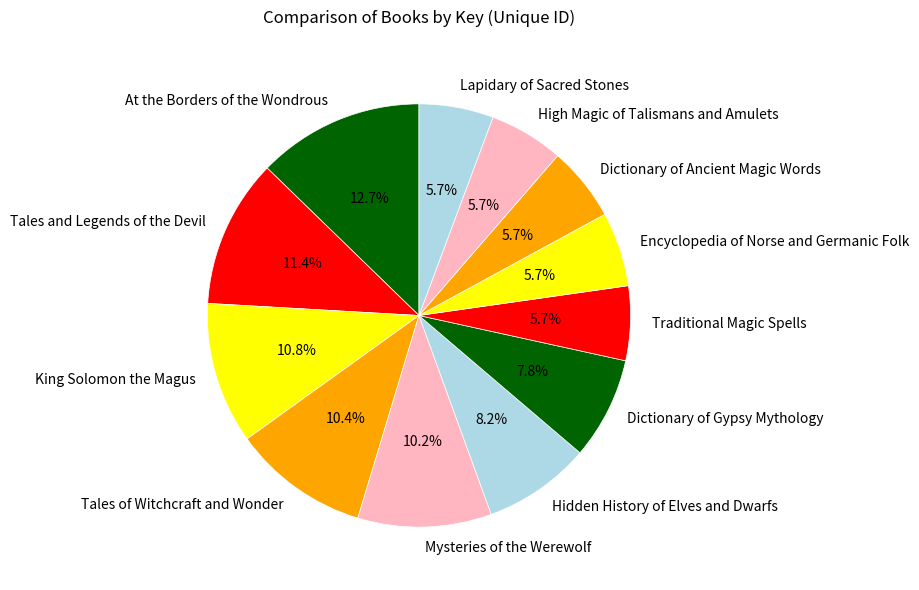

Is it true that Tales and Legends of the Devil is 4% of the pie?

False